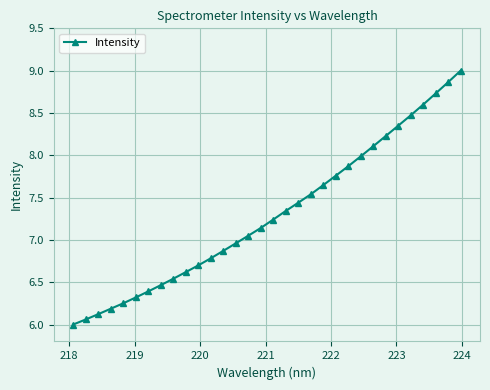

What is the smallest value displayed?

6.0